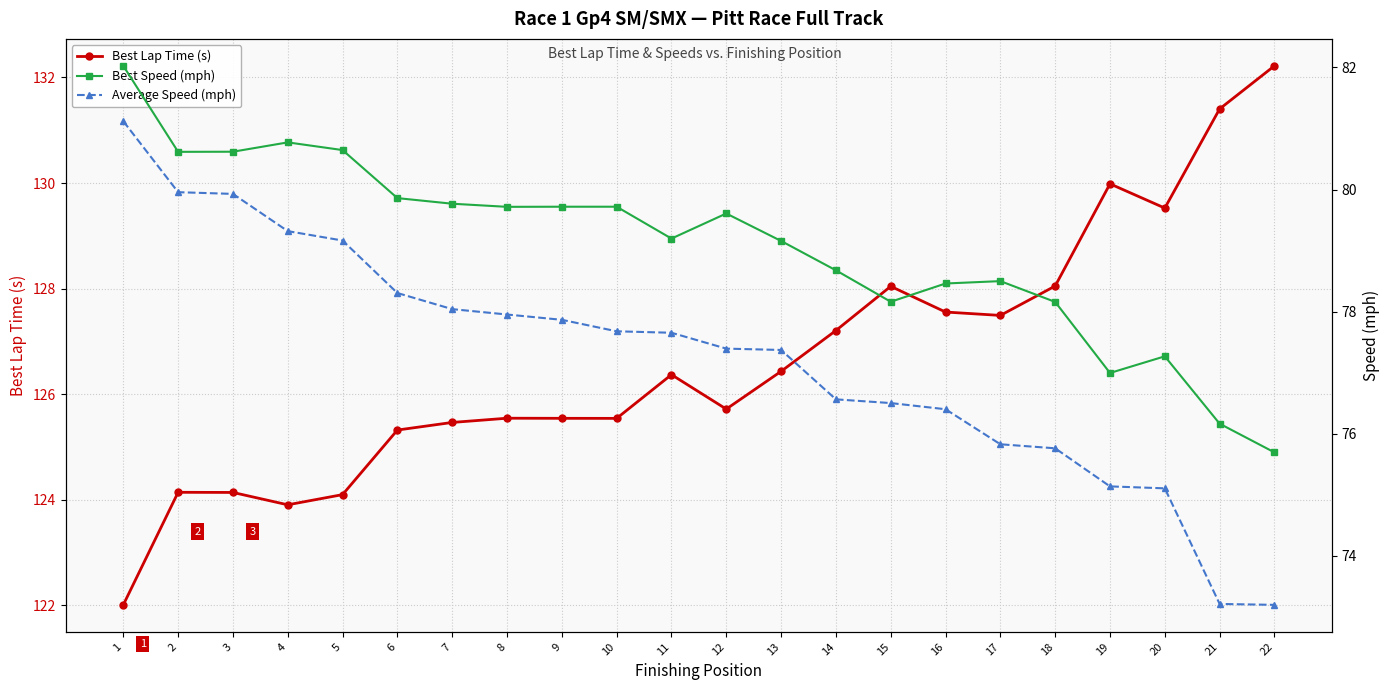

Does the chart have visible grid lines?

Yes